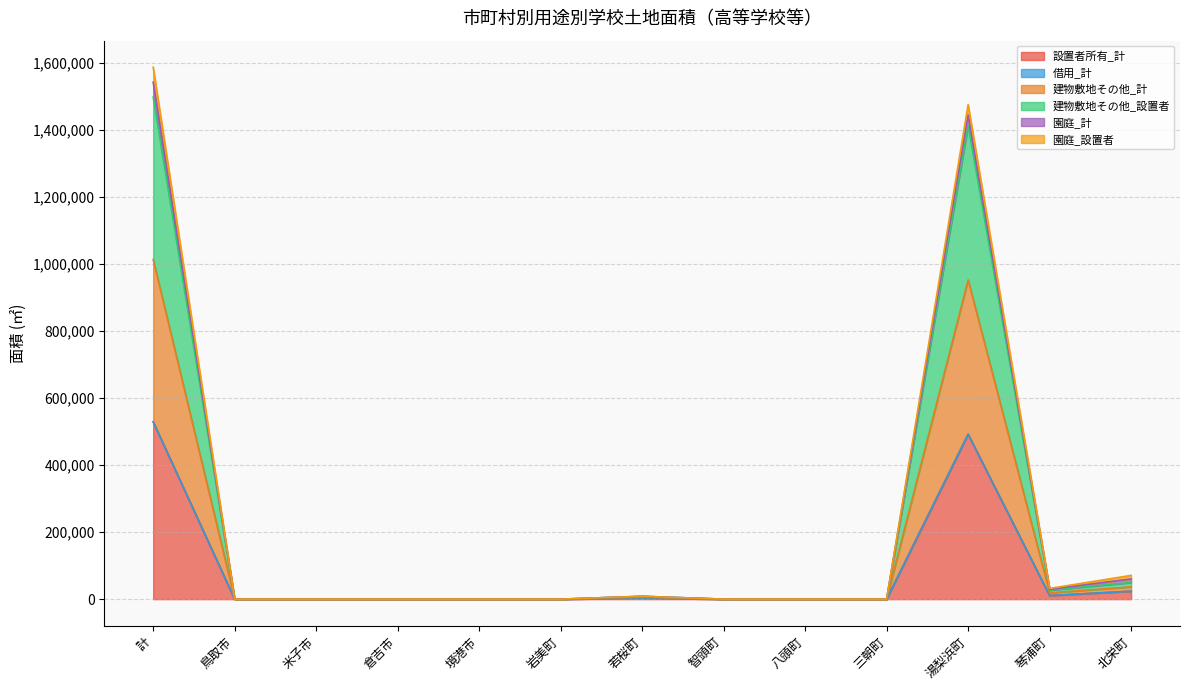

At which category is the sum across all series the highest?

計